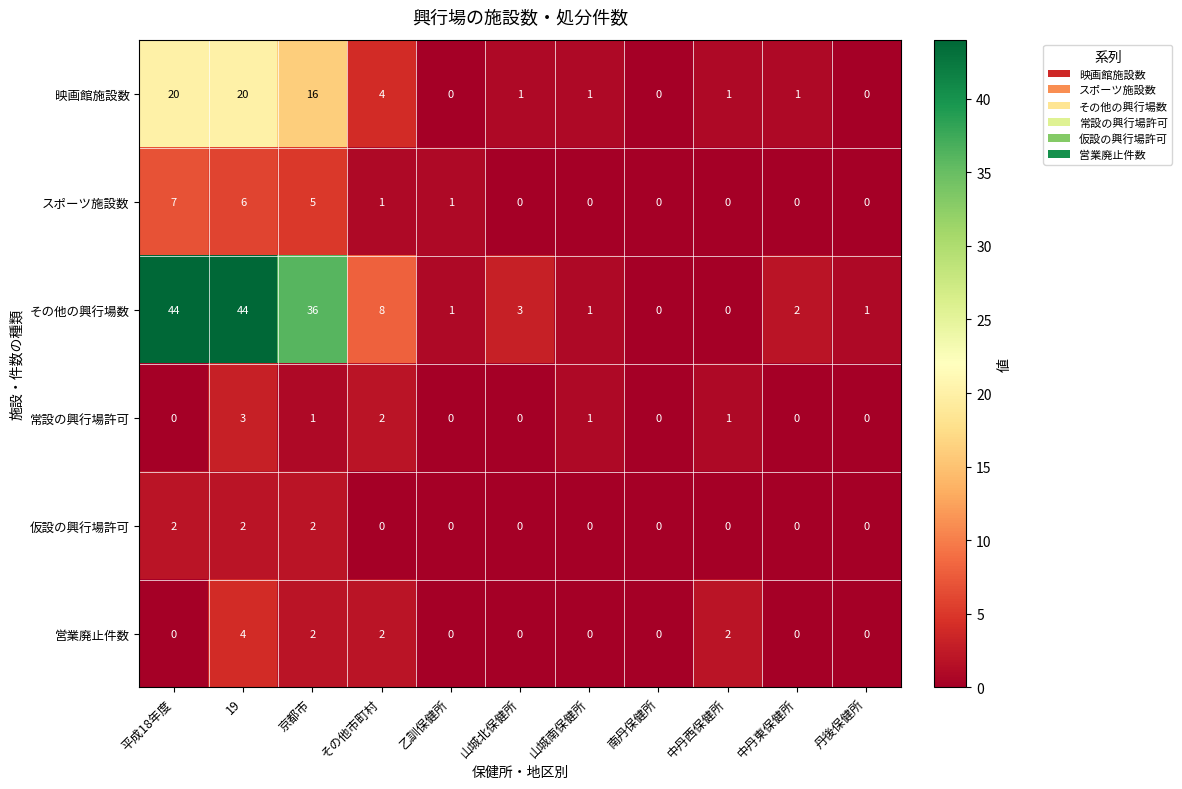

At how many categories does at least one series exceed 4?

4